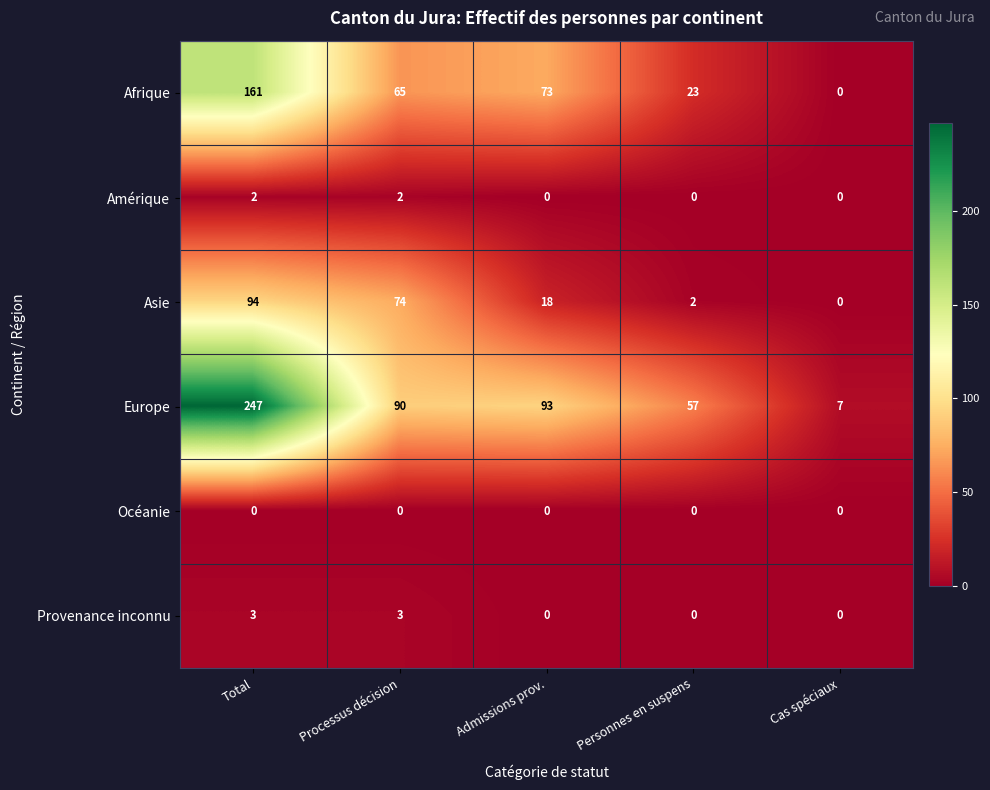

How many categories are shown in the chart?

5